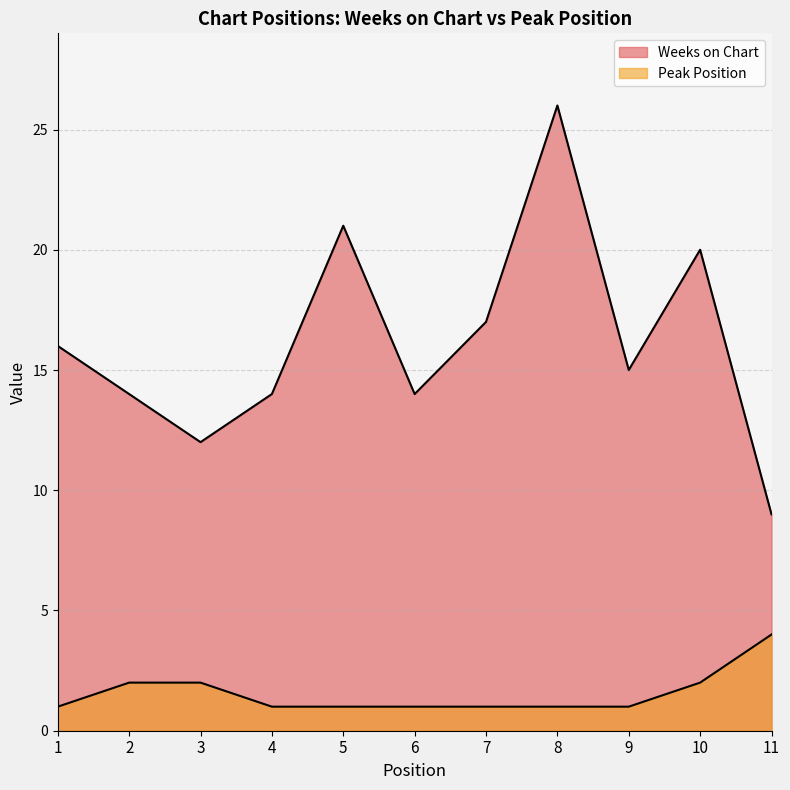

At how many categories does at least one series exceed 13?

9